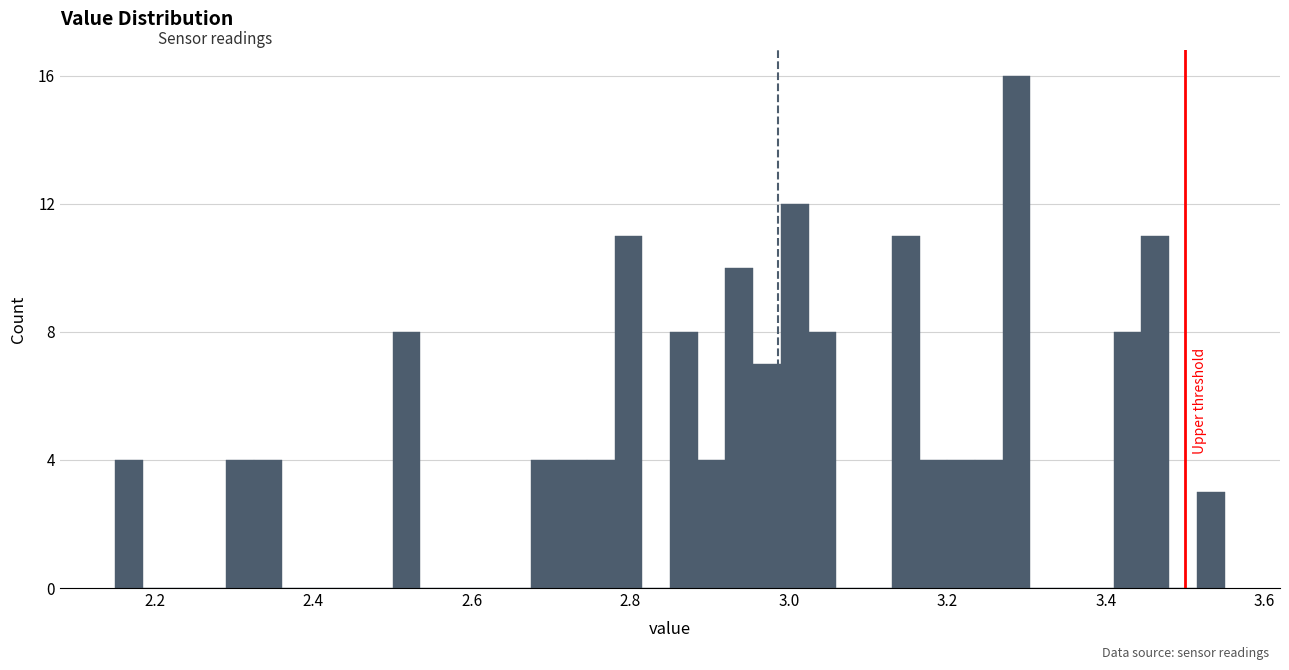

Around what value on the x-axis is the tallest bar? Give the approximate position of its centre, as read against the axis.

3.28